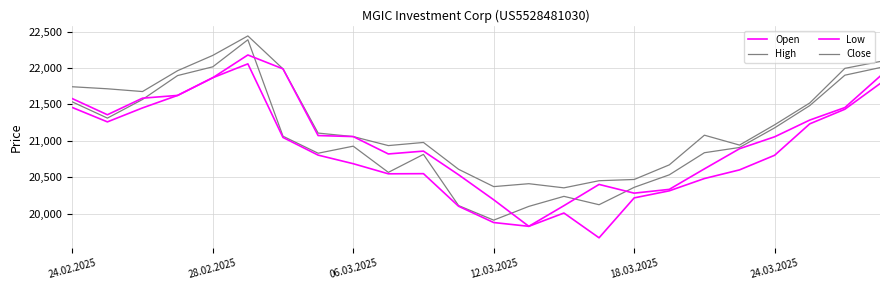

Does the chart display data point markers on the line(s)?

No